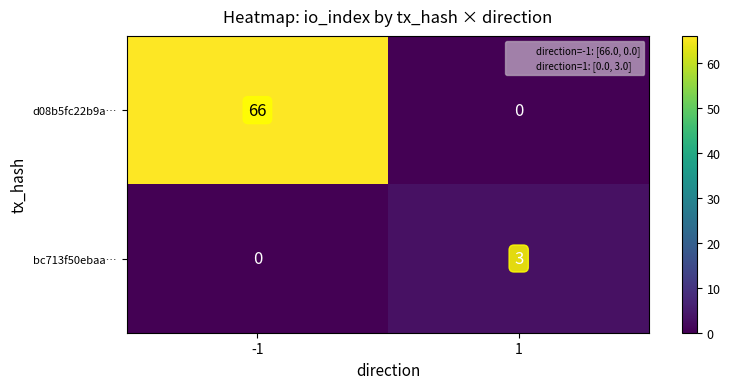

Which series has the widest spread of values?

d08b5fc22b9a…